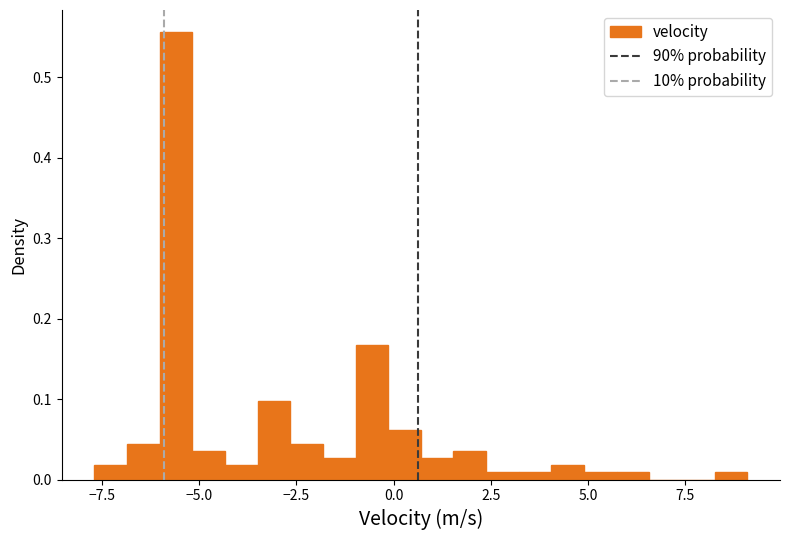

Around what value on the x-axis is the tallest bar? Give the approximate position of its centre, as read against the axis.

-5.5